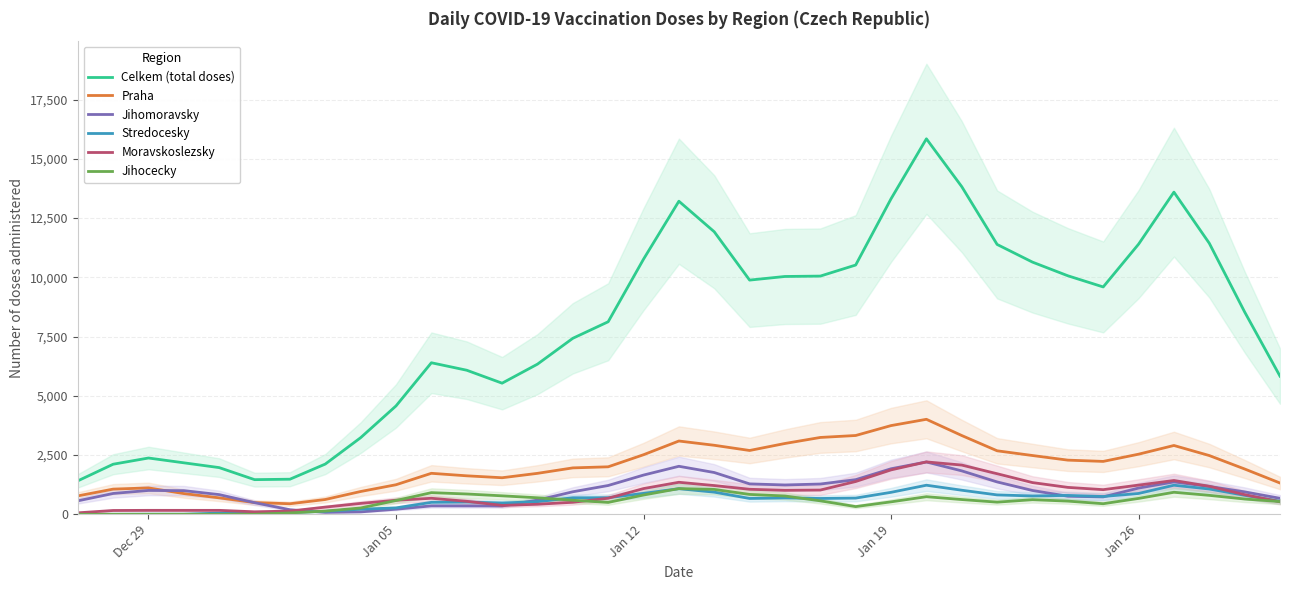

True or false: Celkem (total doses) and Stredocesky cross at least once.

False